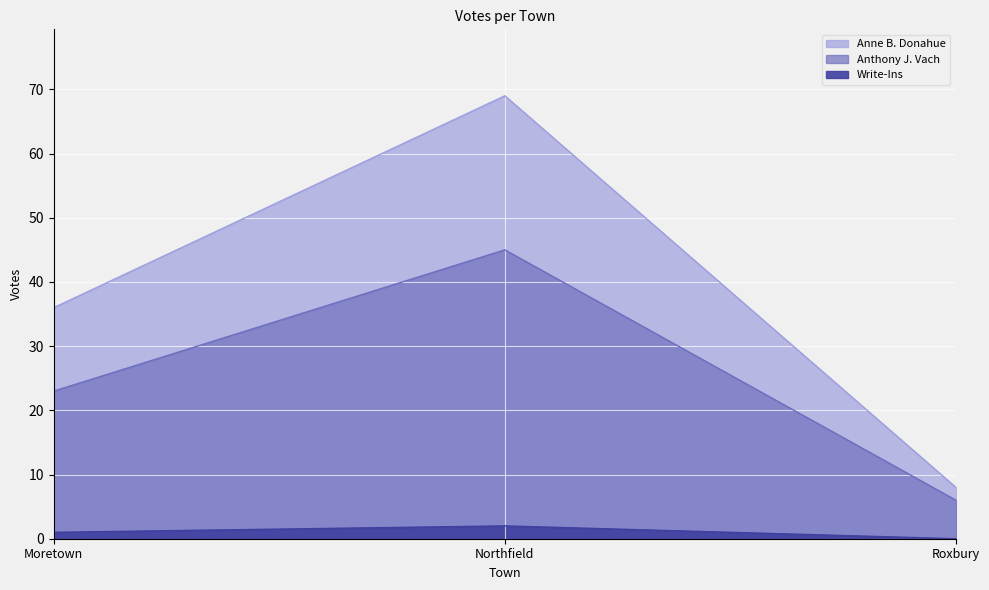

Reading left to right, list all the values displayed in this chart.

Anne B. Donahue: Moretown=36	Northfield=69	Roxbury=8
Anthony J. Vach: Moretown=23	Northfield=45	Roxbury=6
Write-Ins: Moretown=1	Northfield=2	Roxbury=0